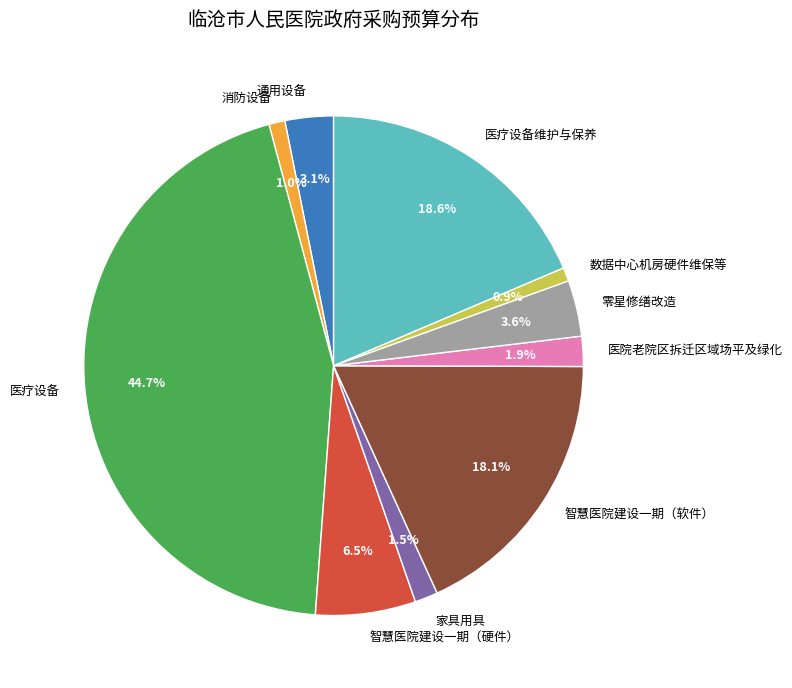

How many slices are in this pie chart?

10